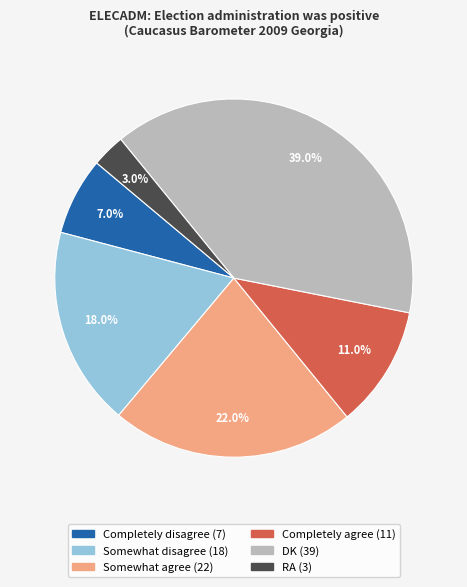

Is there any slice that represents more than half of the pie?

No